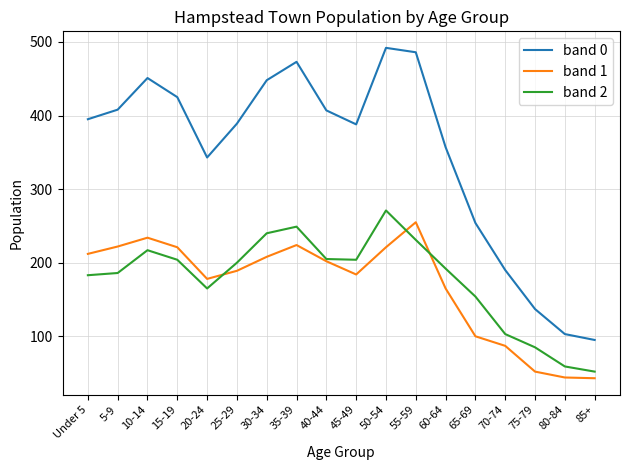

True or false: band 0 has a value of 262 at 70-74.

False